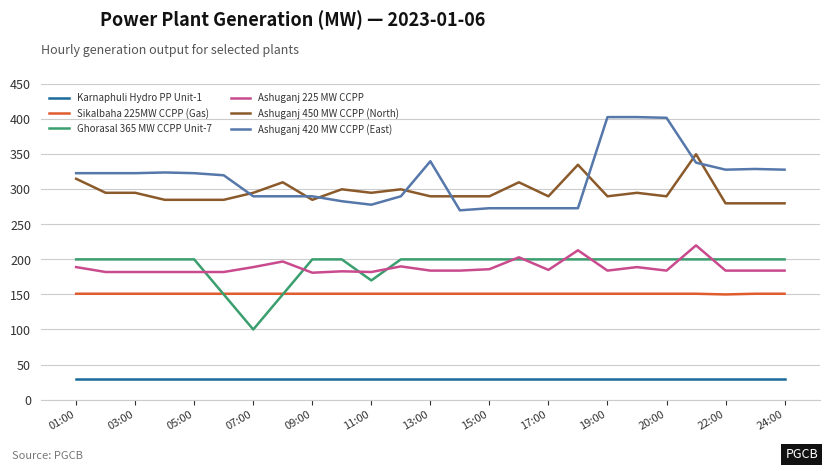

What is the minimum value shown in the chart?

30